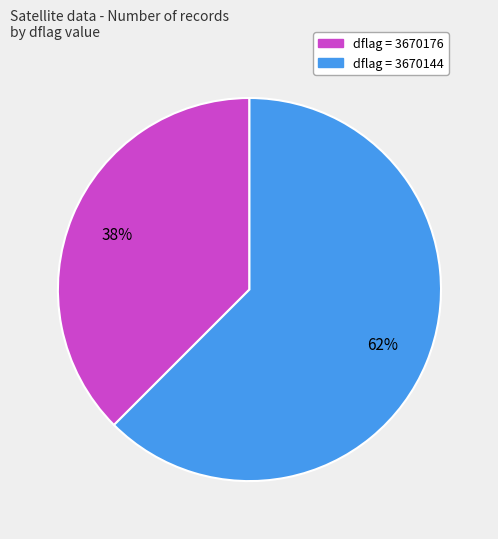

Is there any slice that represents more than half of the pie?

Yes